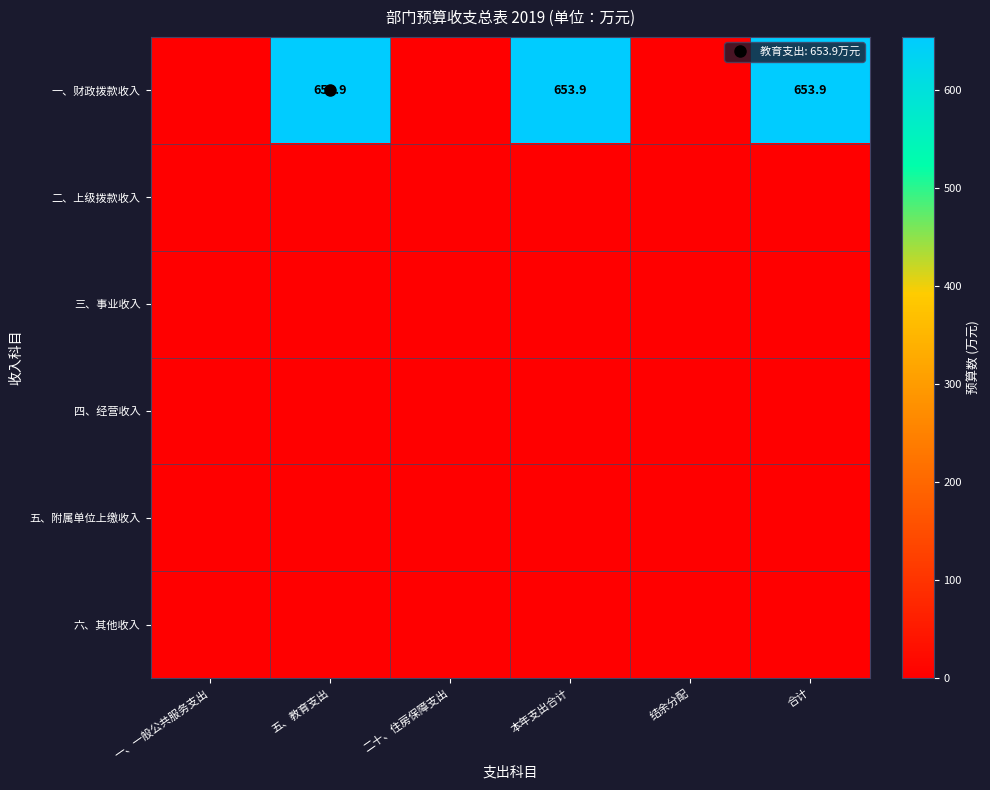

What is the difference between the second highest and minimum values in the 一、财政拨款收入 series?

653.9